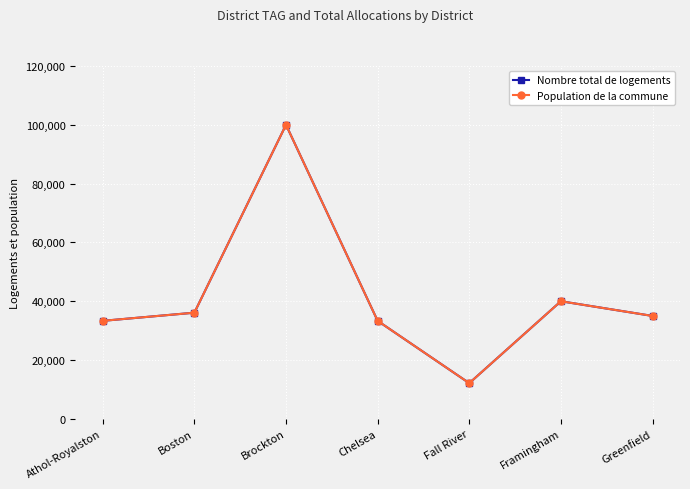

True or false: Nombre total de logements and Population de la commune intersect in this chart.

False